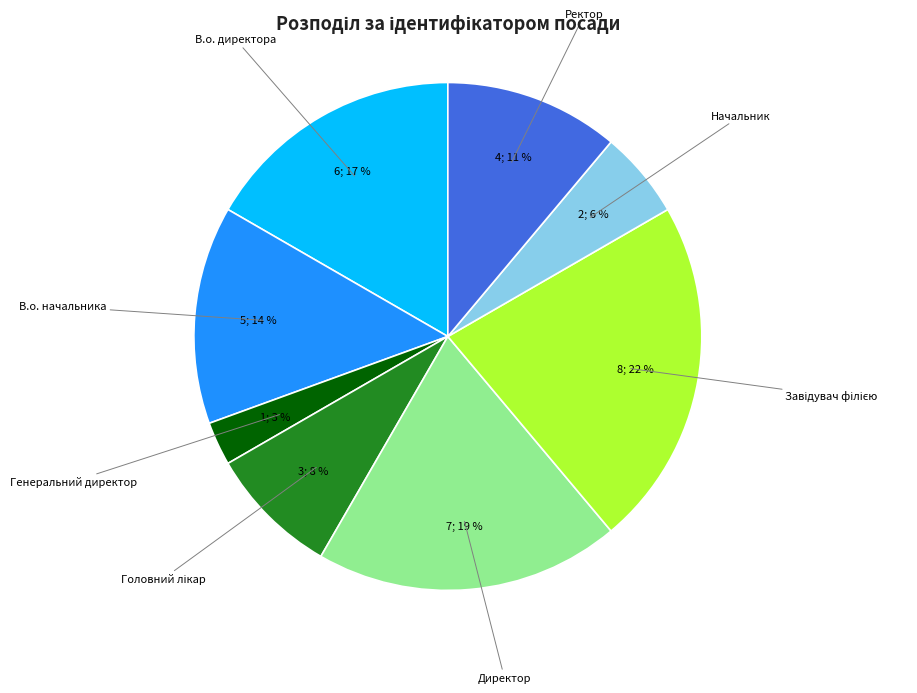

Is there a majority slice in this chart?

No